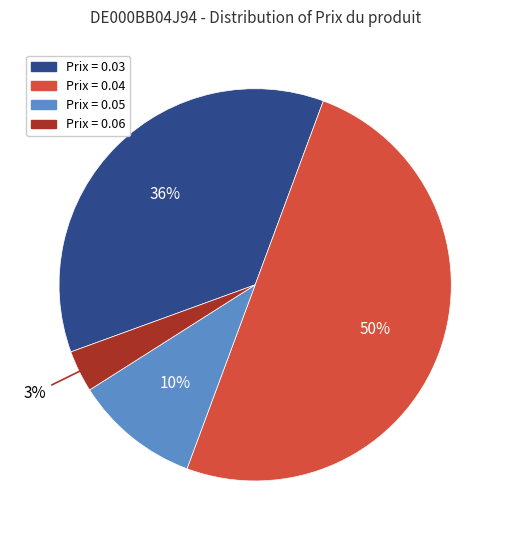

To the nearest percent, what is the average slice percentage?

25%